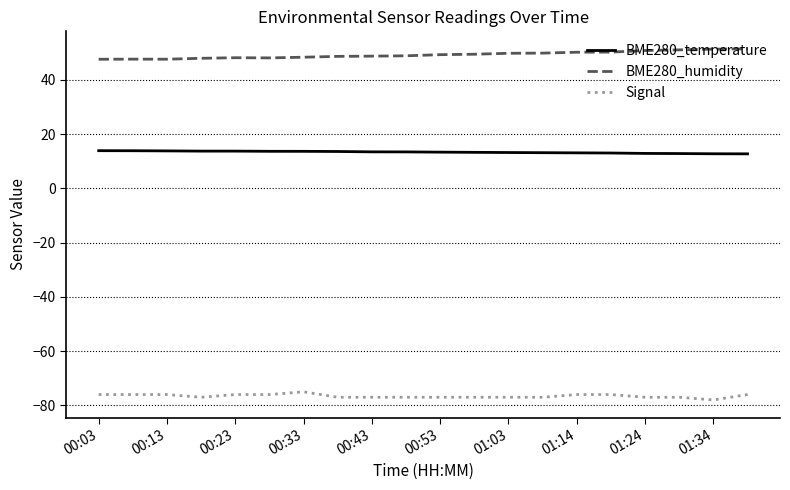

What is the minimum value shown in the chart?

-78.0